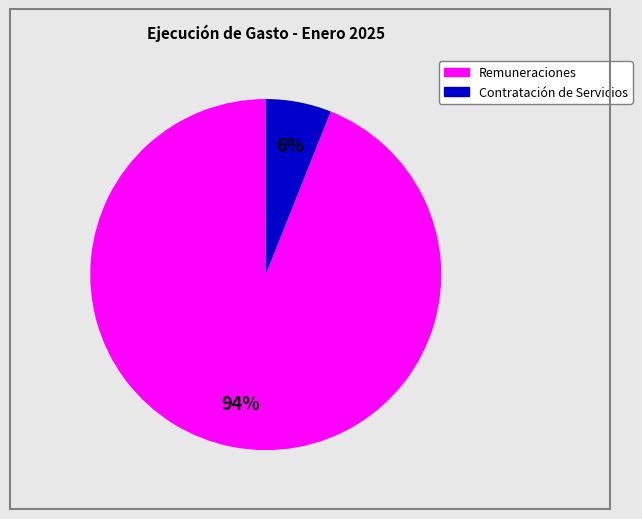

How many segments does this pie chart have?

2